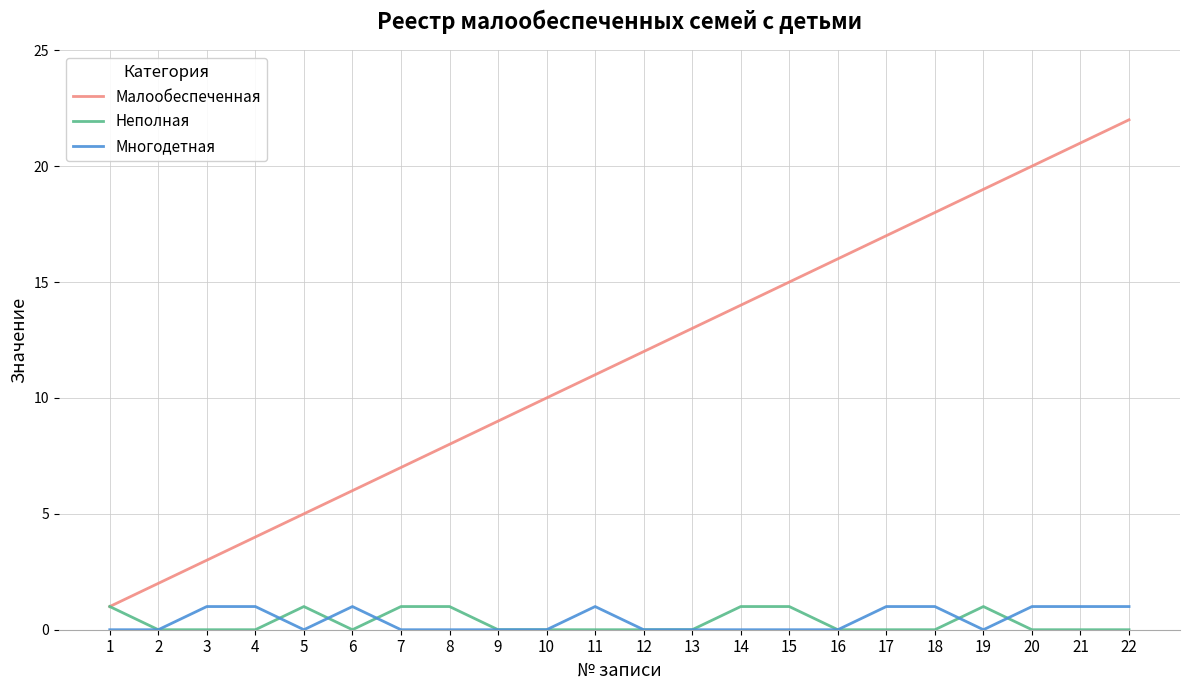

What is the difference between the Малообеспеченная values at 20 and 22?

2